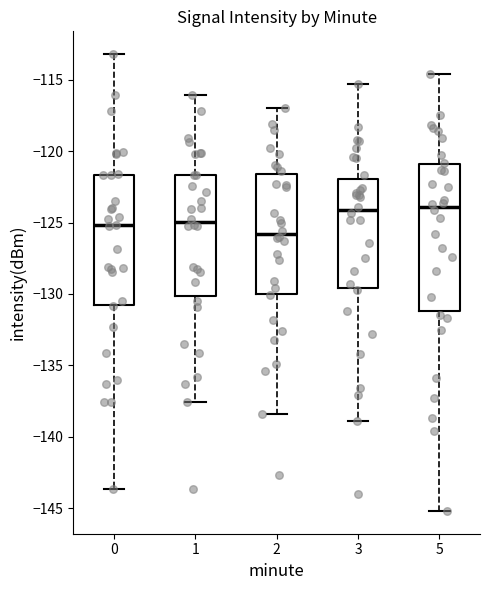

Where does the upper whisker of the box at x = 5 end on the y-axis? The values are not printed on the chart, so give them approximately, as read against the axis.

-114.5